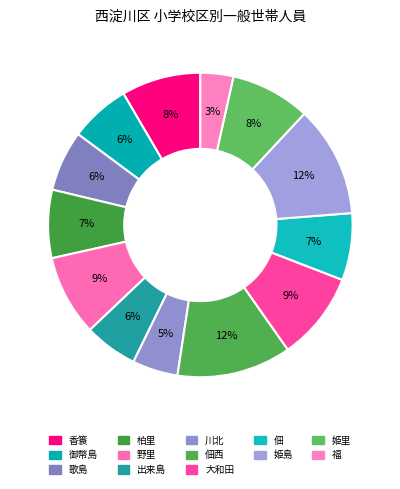

Count the number of slices in the pie.

13